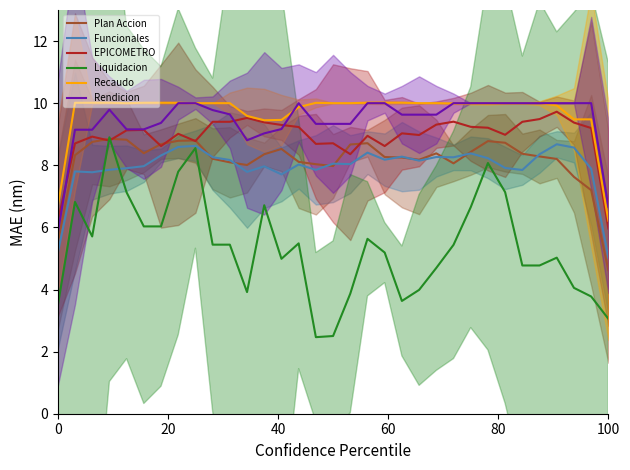

At how many categories does at least one series exceed 5?

33